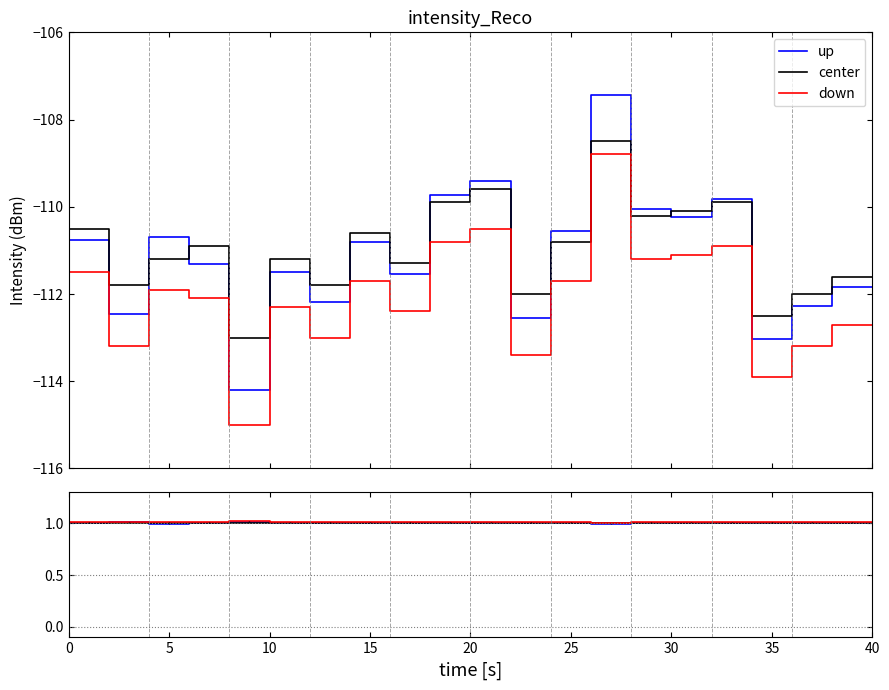

How many distinct data groups are displayed?

3